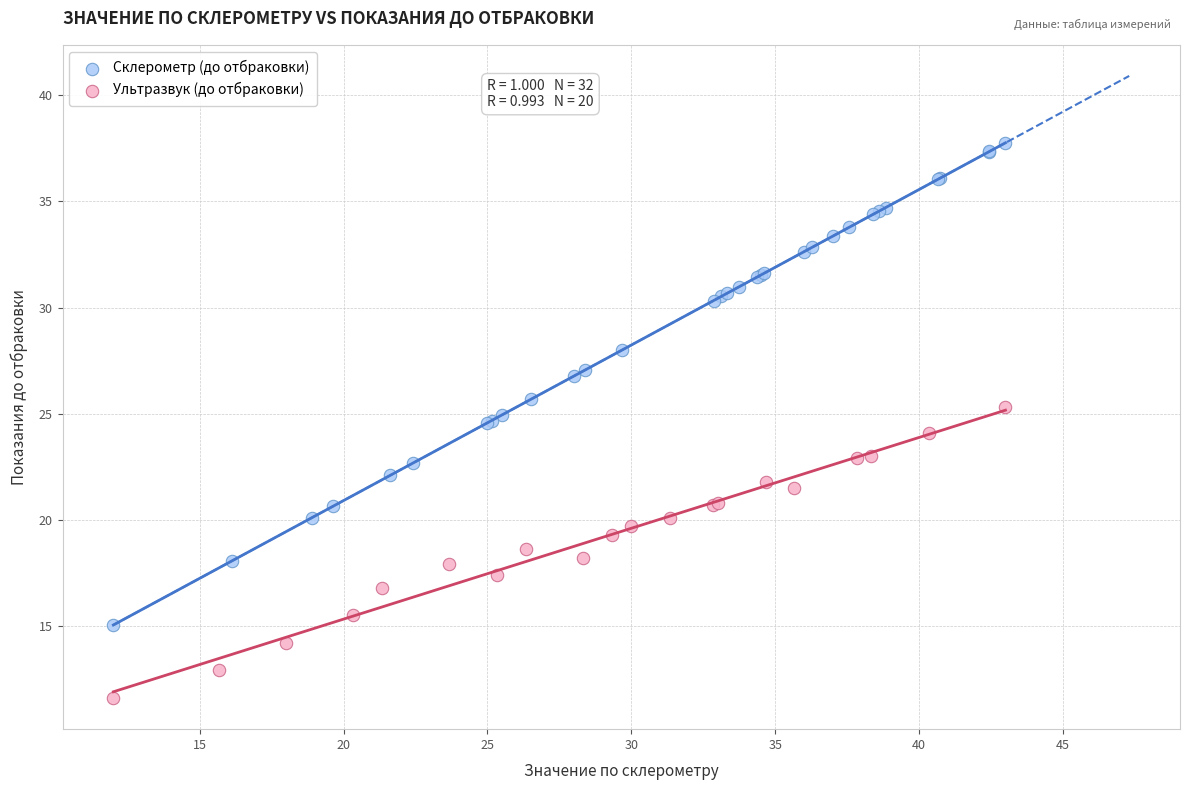

Which series has the widest spread of Y values?

Склерометр (до отбраковки)